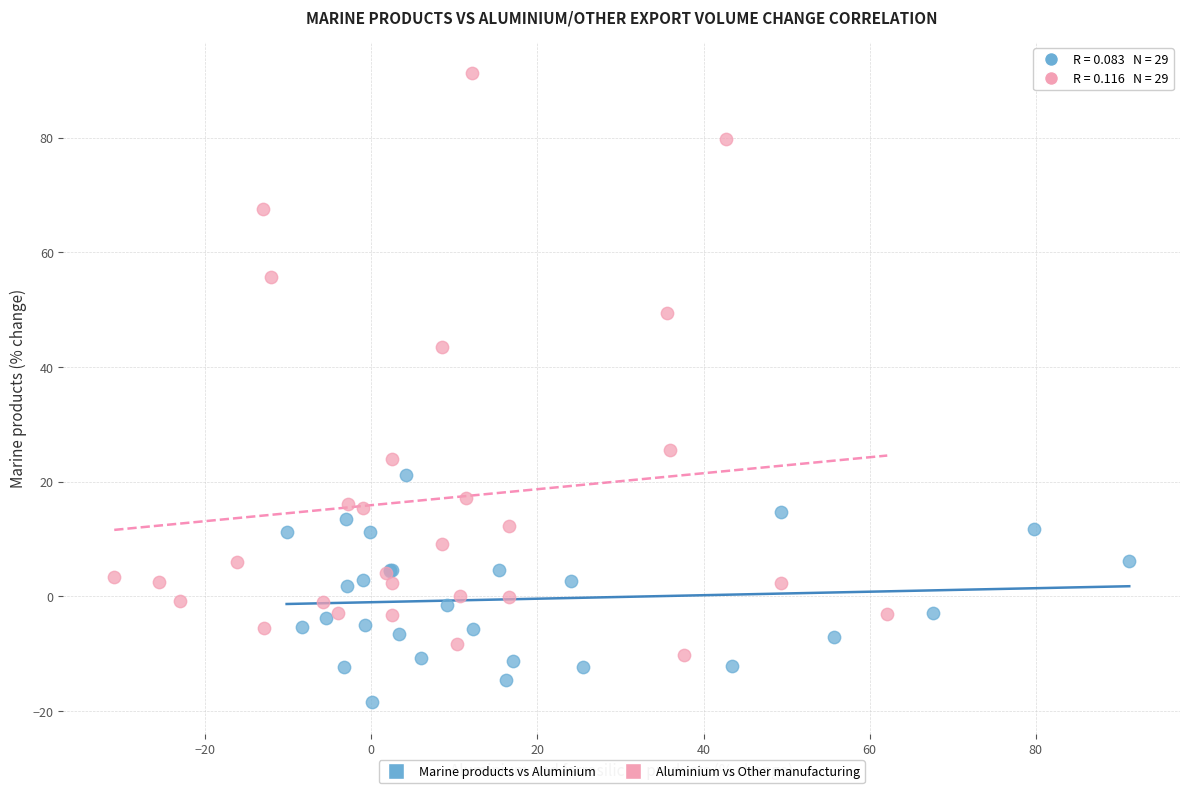

Which series reaches the maximum Y coordinate?

Aluminium vs Other manufacturing